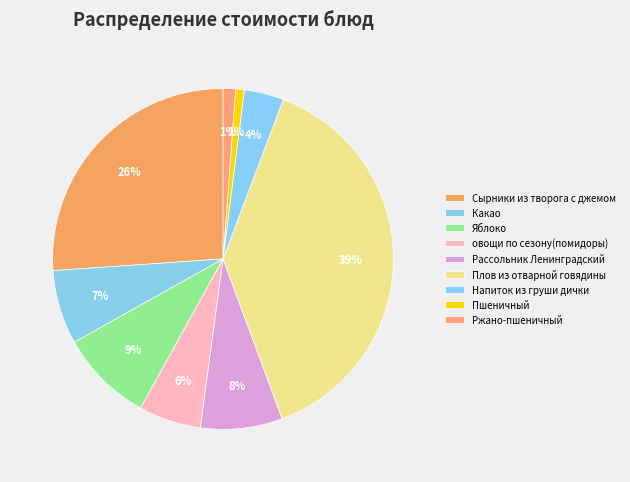

To the nearest percent, what is the difference between the largest and smallest slice percentages?

38%